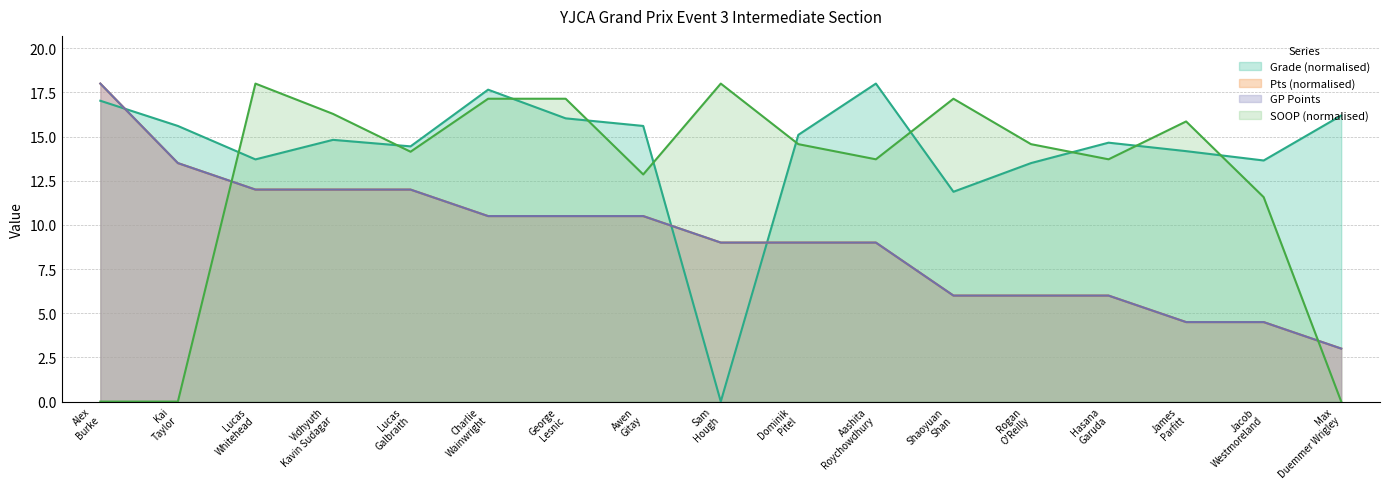

What is the label of the 6th point from the left?

Charlie Wainwright